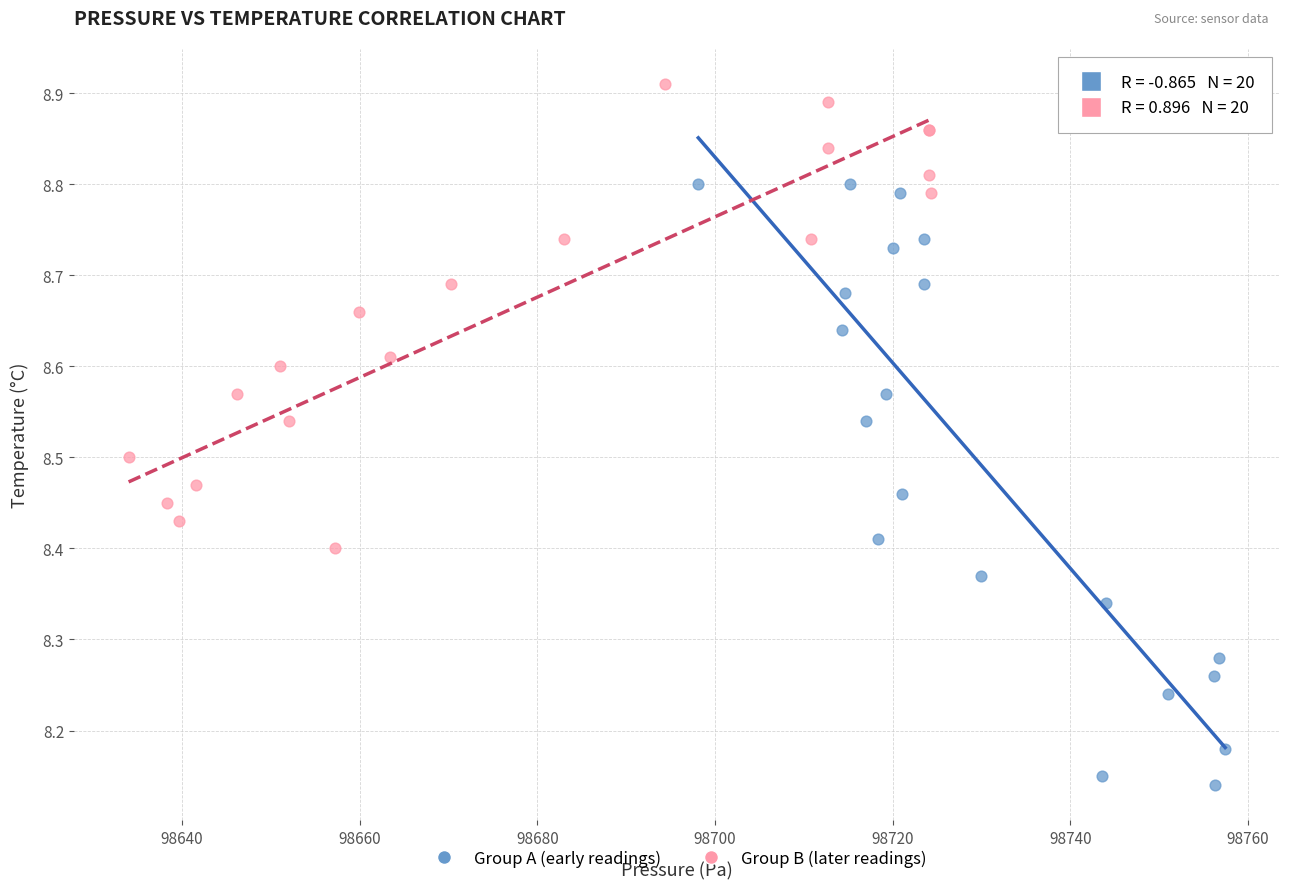

Which series has the widest spread of Y values?

Group A (early readings)